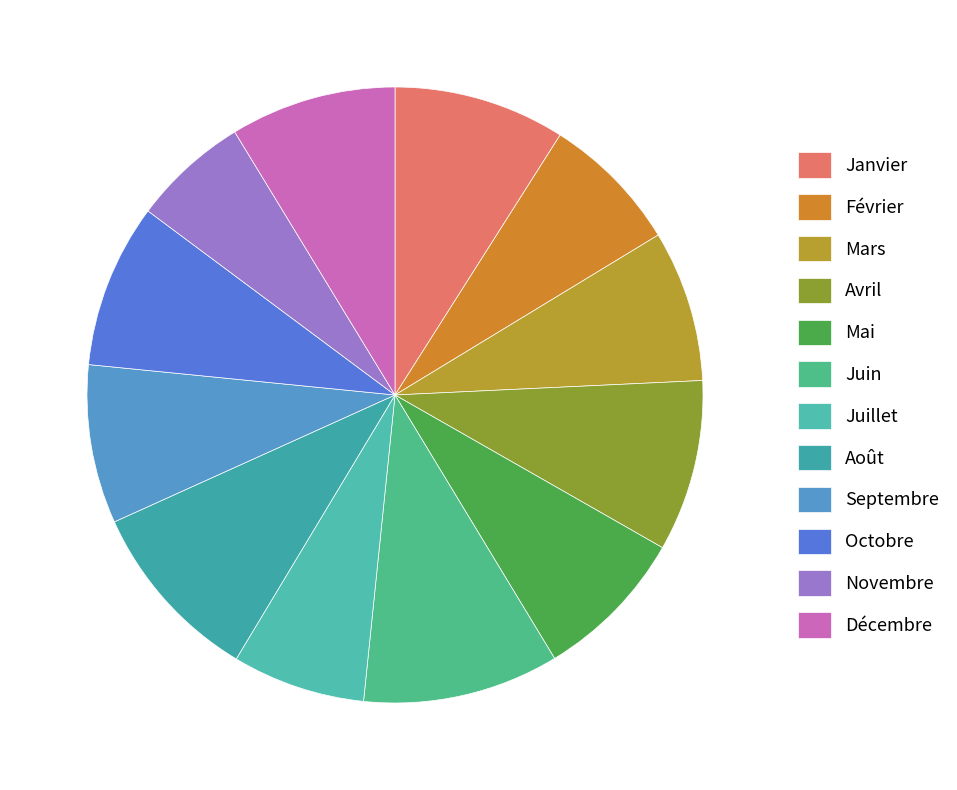

To the nearest percent, what is the difference between the Mai and Juillet slice percentages?

1%